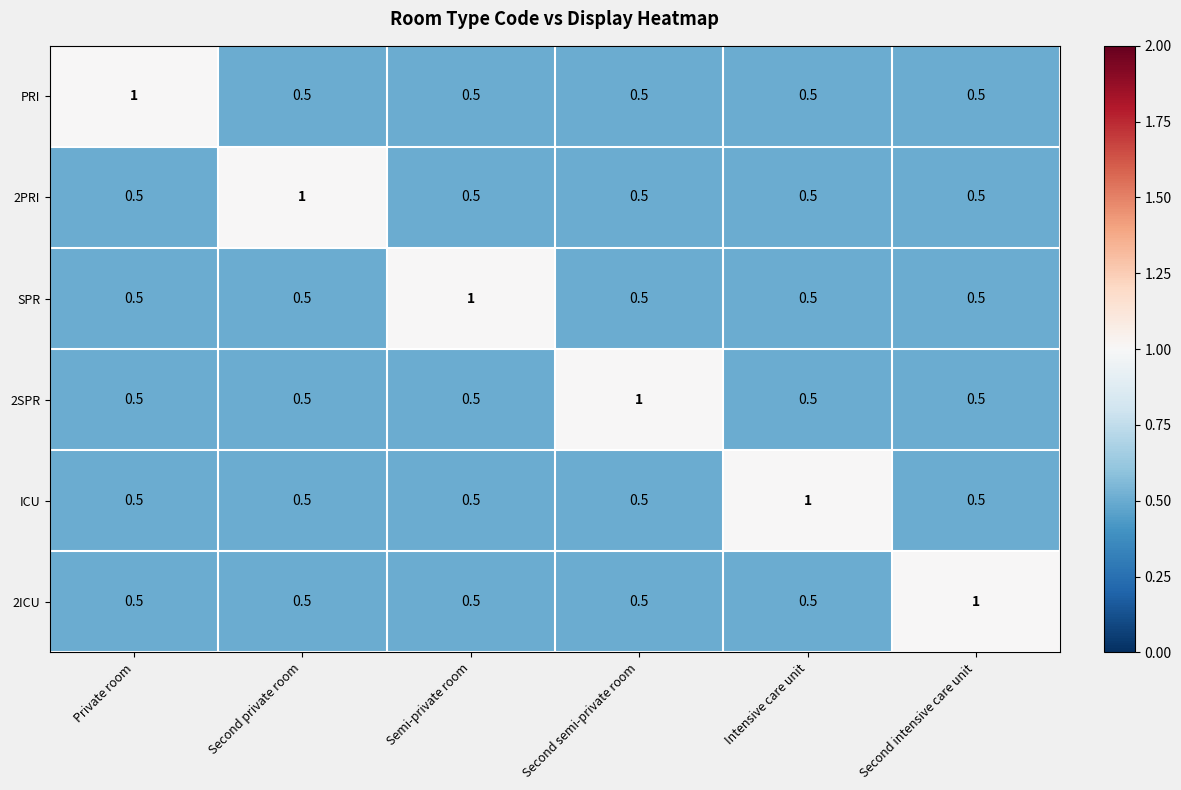

The 2ICU series shows 0.8 at Private room. True or false?

False